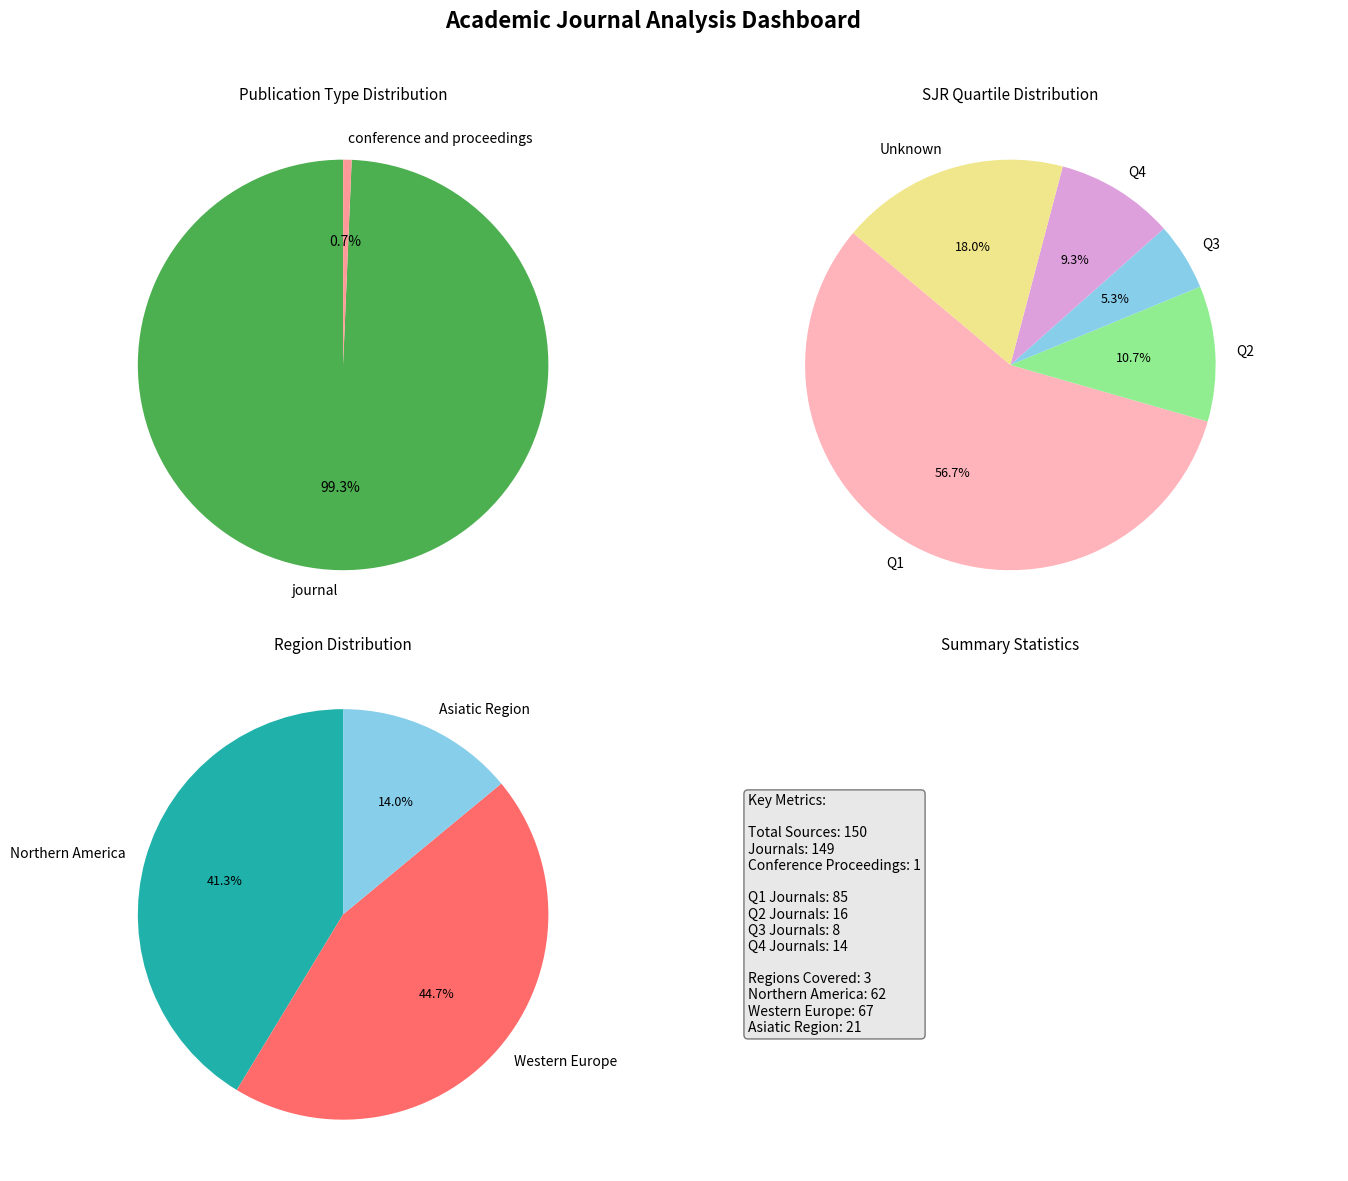

Do conference and proceedings and journal together represent more than half of the pie?

Yes